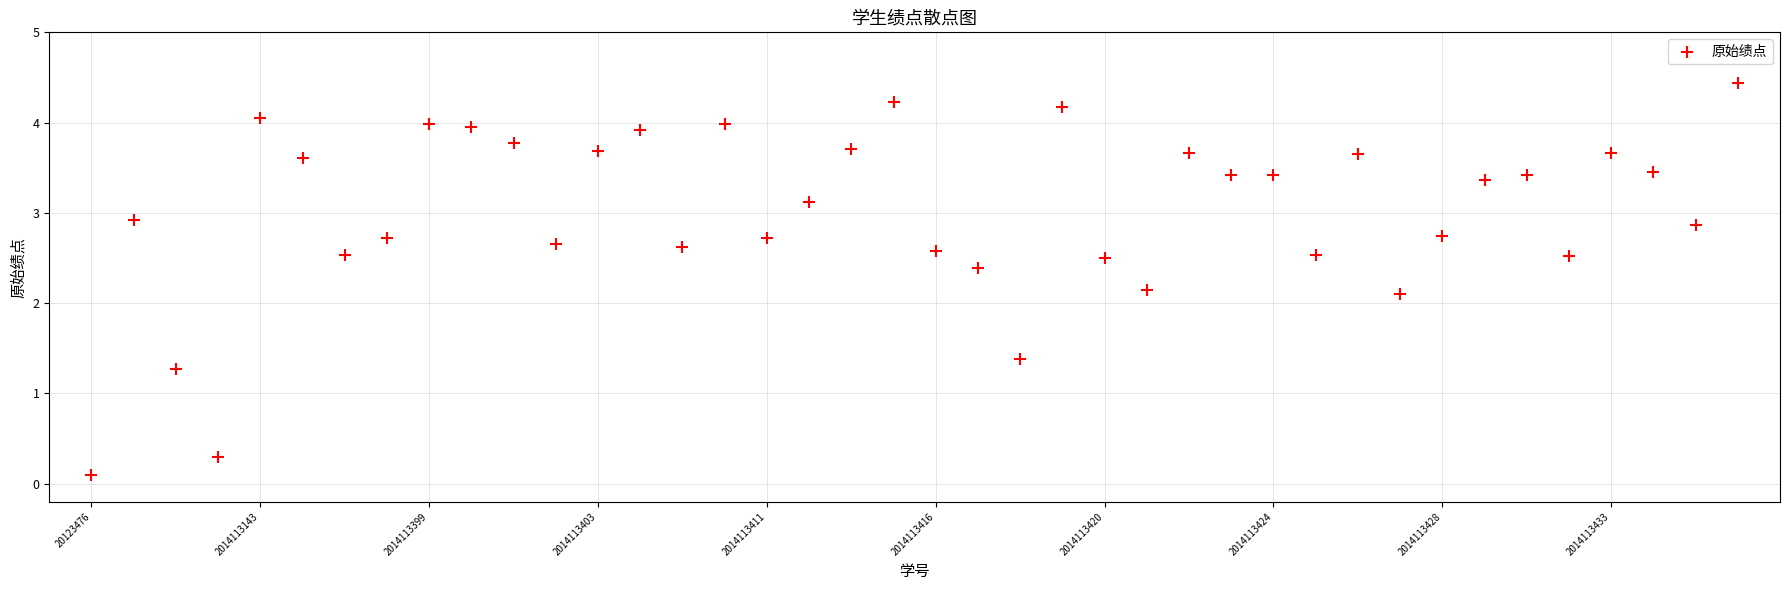

What is the range of Y values (max minus min)?

4.3